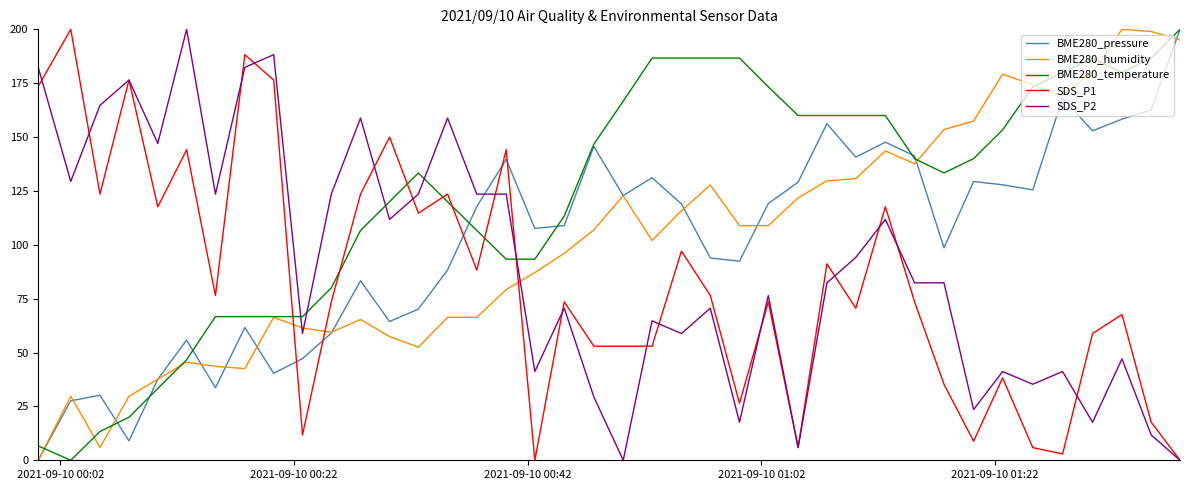

True or false: SDS_P2 and BME280_temperature cross at least once.

True